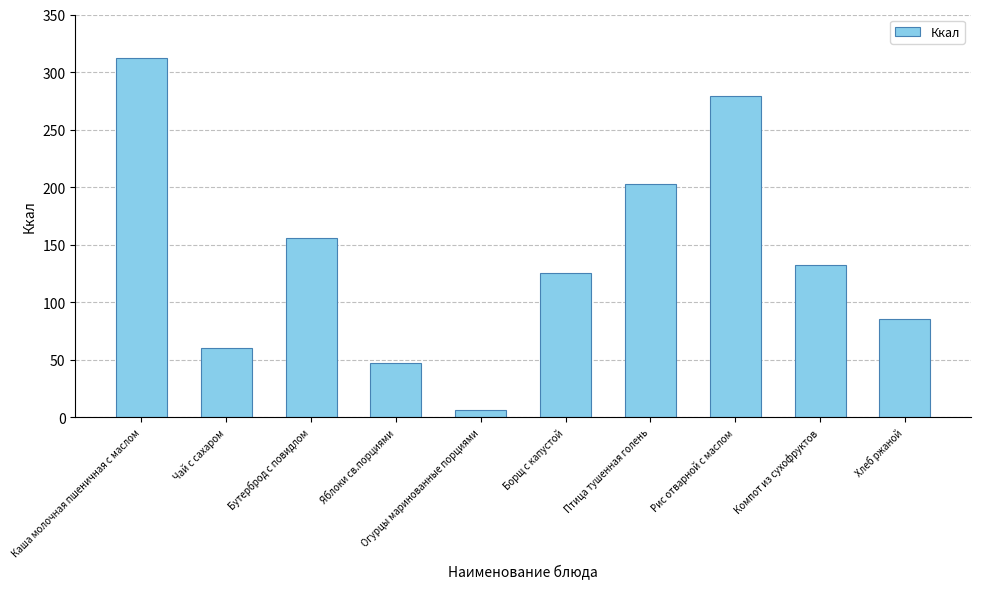

How many bars are there in total?

10